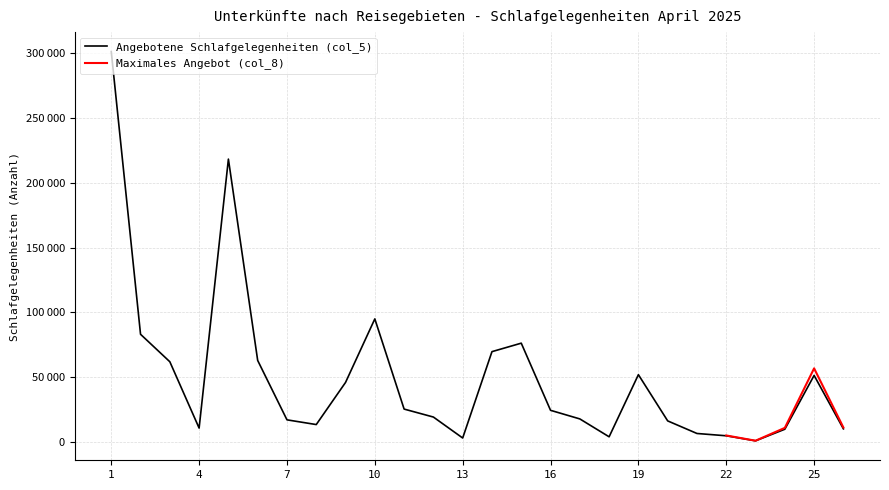

How many data points are less than 24335?

13